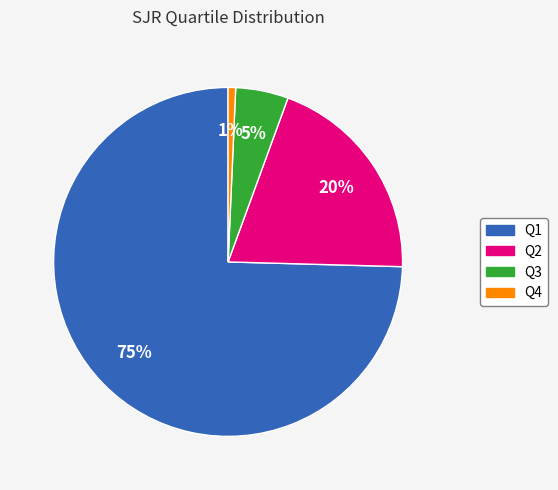

To the nearest percent, what is the difference between the Q4 and Q3 slice percentages?

4%